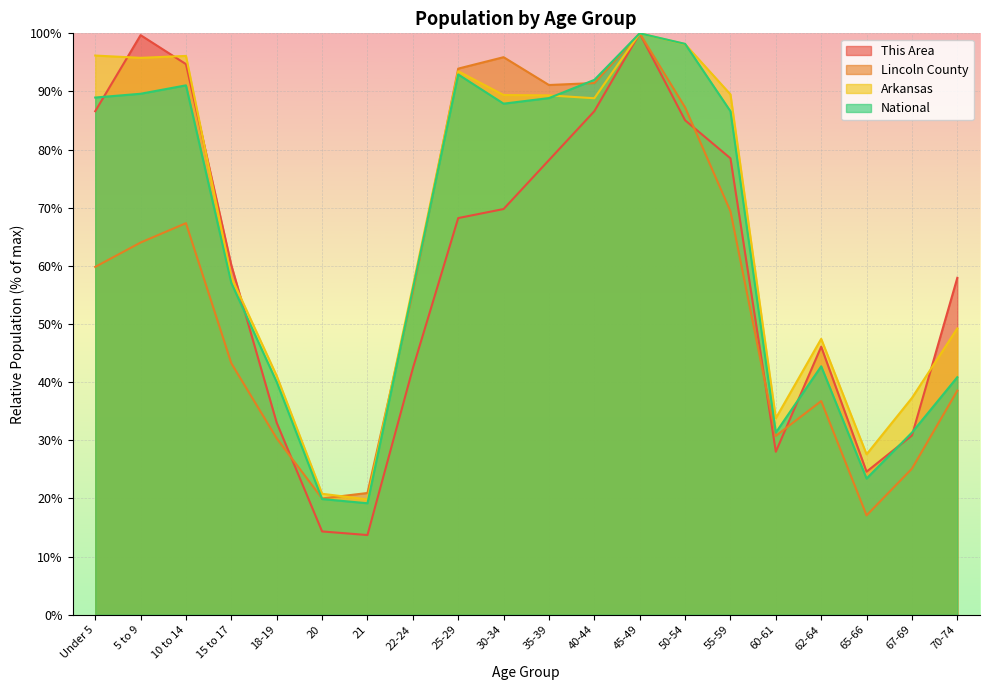

Which category has the highest value in the Arkansas series?

45-49